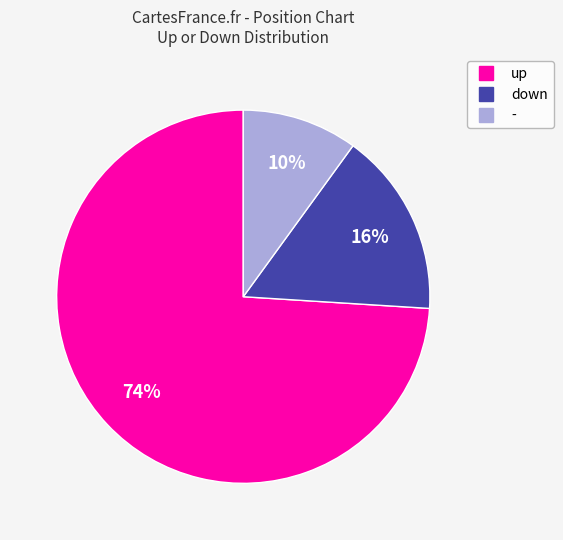

Is it true that - is 10% of the pie?

True